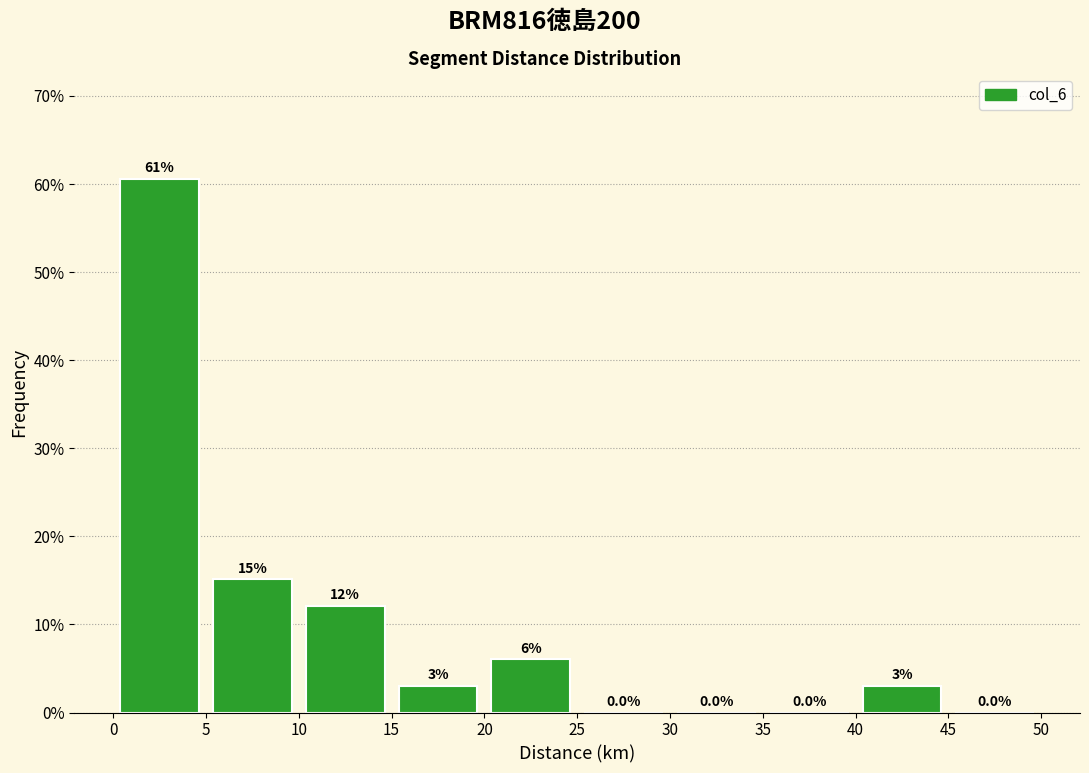

Over which range of the x-axis is the bar tallest?

0 to 5